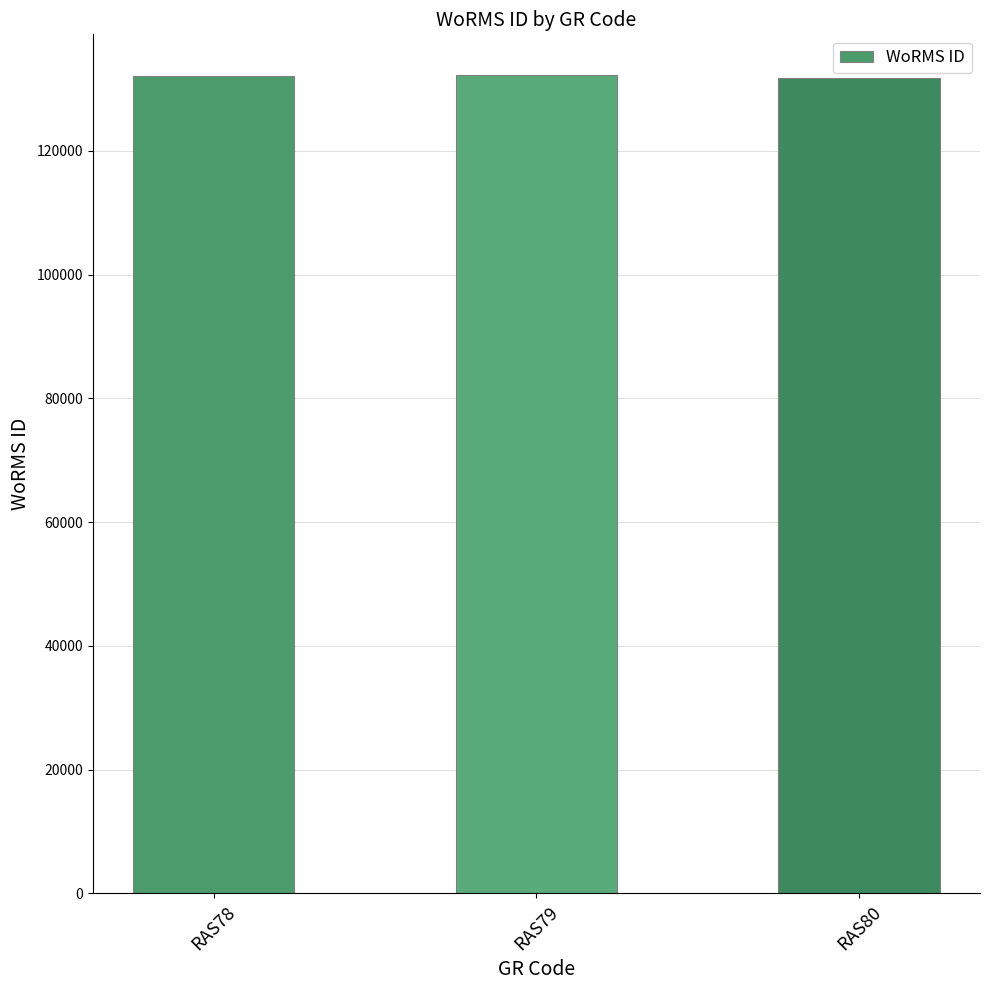

What is the ratio of the value at RAS79 to the value at RAS78?

1.0